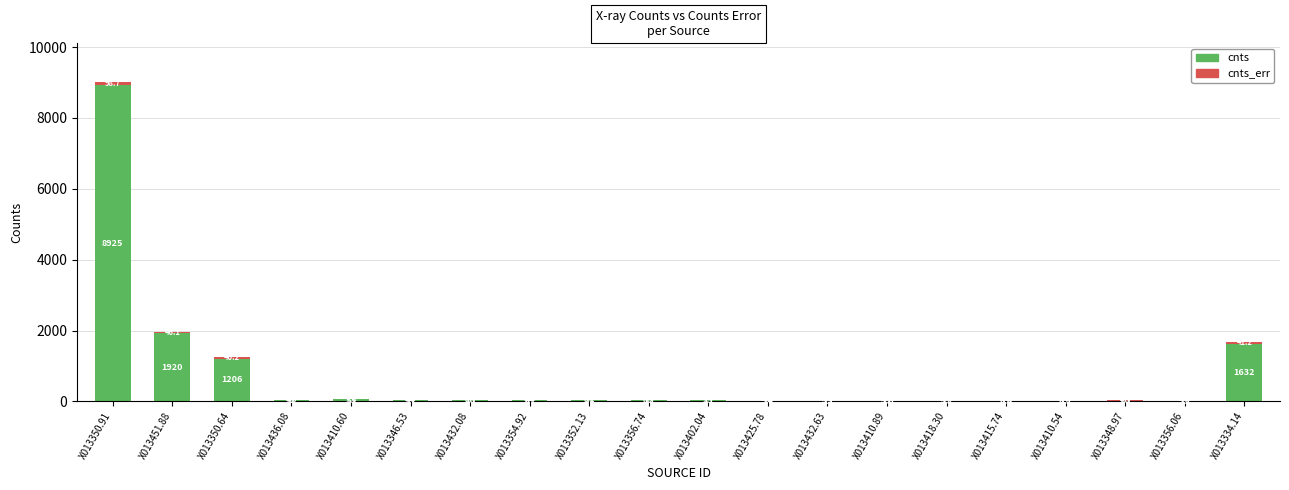

The cnts series shows 1206.6 at X013350.64. True or false?

True